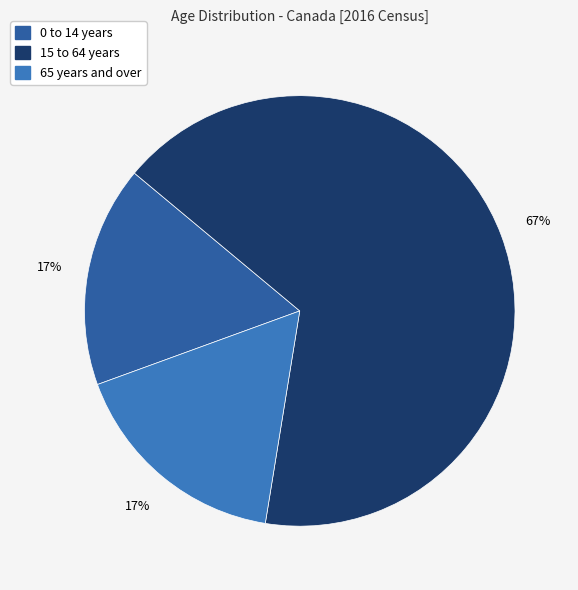

To the nearest percent, what is the difference between the largest and smallest slice percentages?

50%